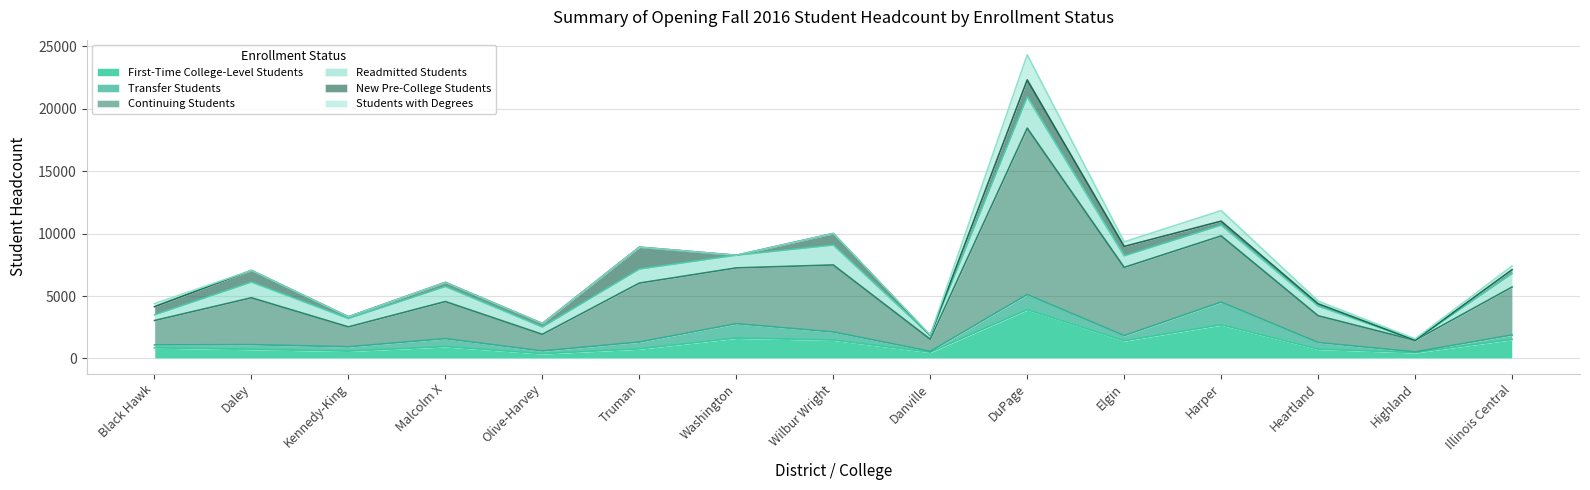

The Transfer Students series shows 551 at Truman. True or false?

True